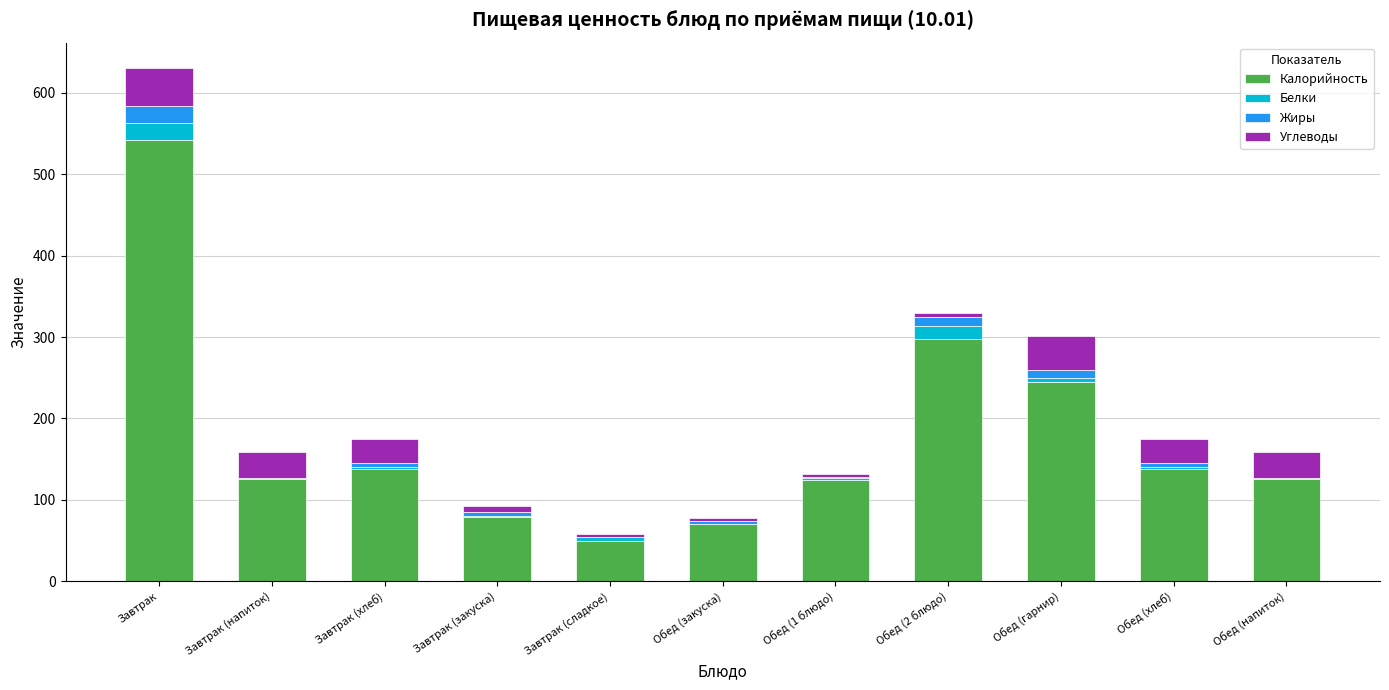

At which category is the sum across all series the highest?

Завтрак